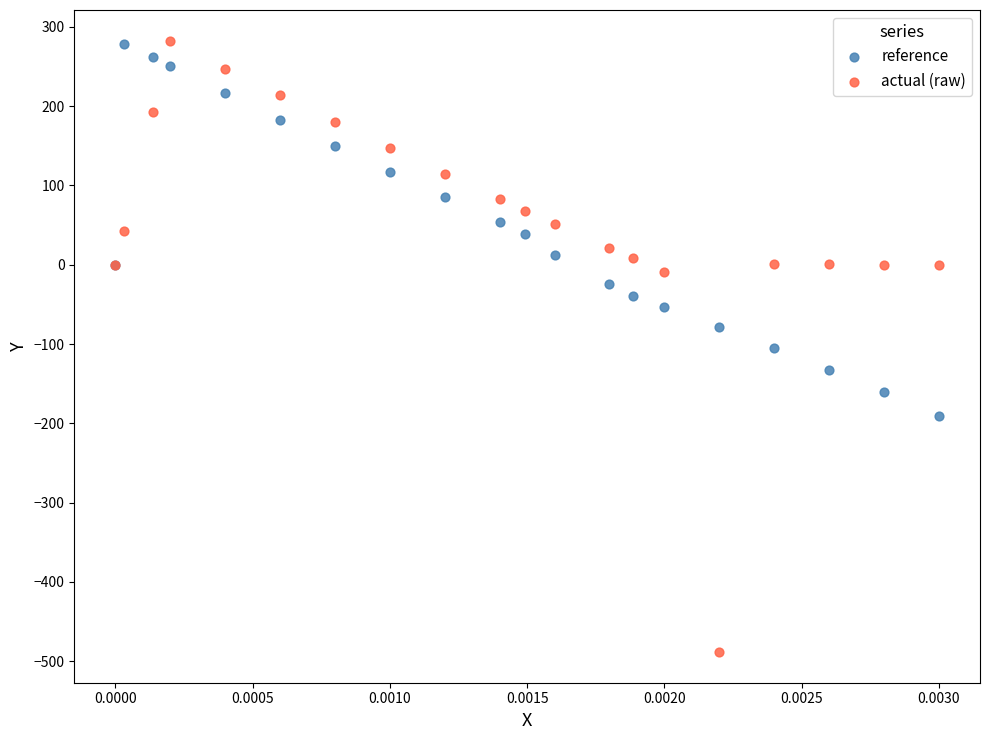

What are all the series names shown in the legend?

reference, actual (raw)